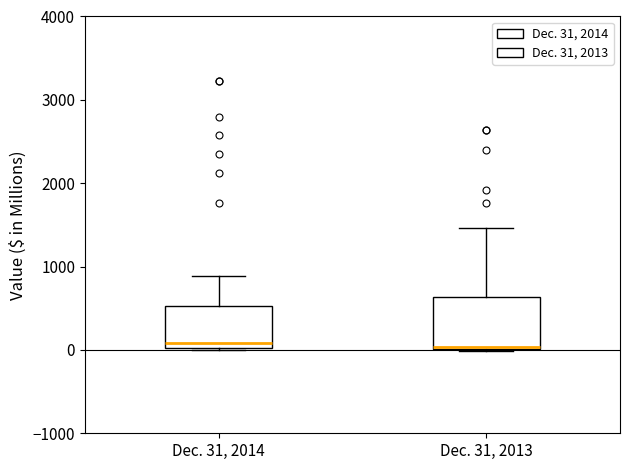

Comparing the boxes themselves (not the whiskers), which one is the tallest?

Dec. 31, 2013